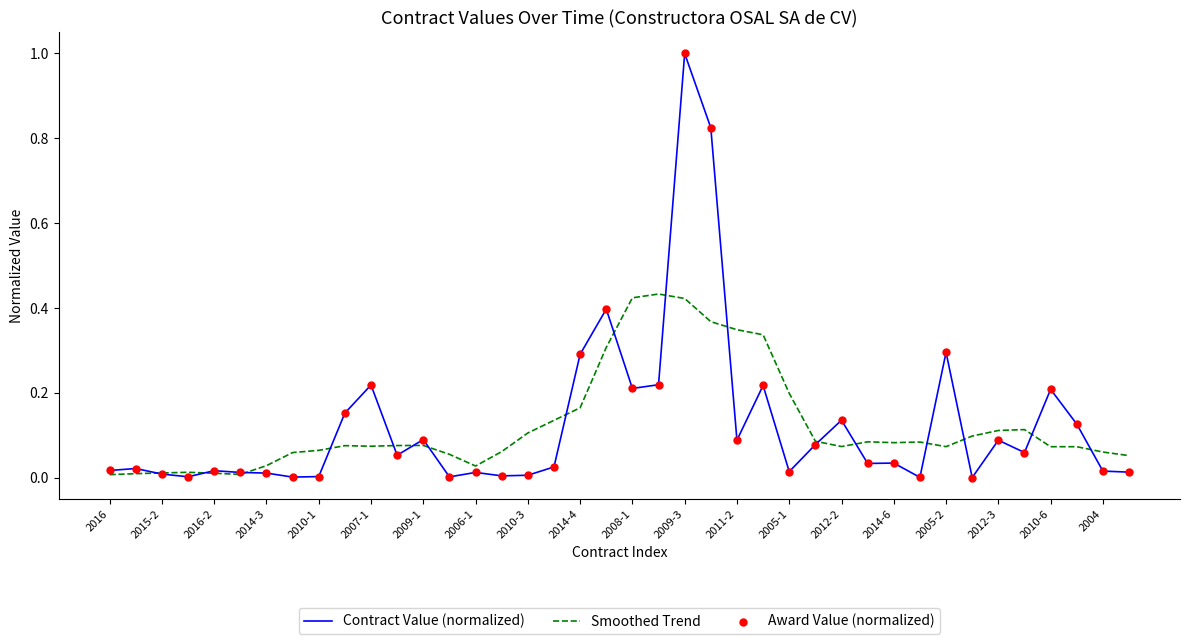

List the series in order of their peak value, highest first.

Contract Value (normalized), Smoothed Trend